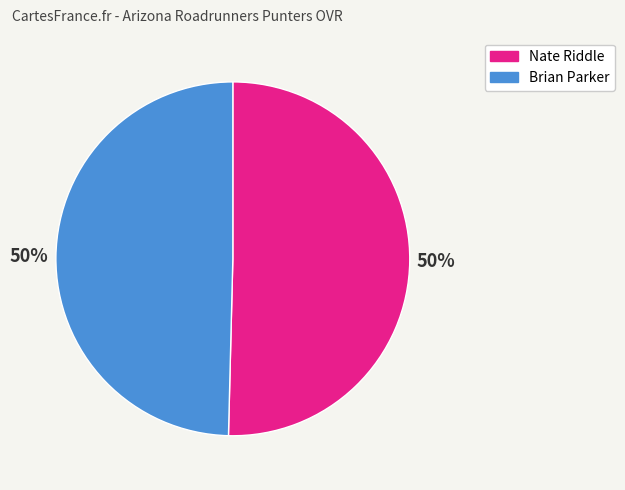

What is the ratio of the value at Nate Riddle to the value at Brian Parker?

1.0